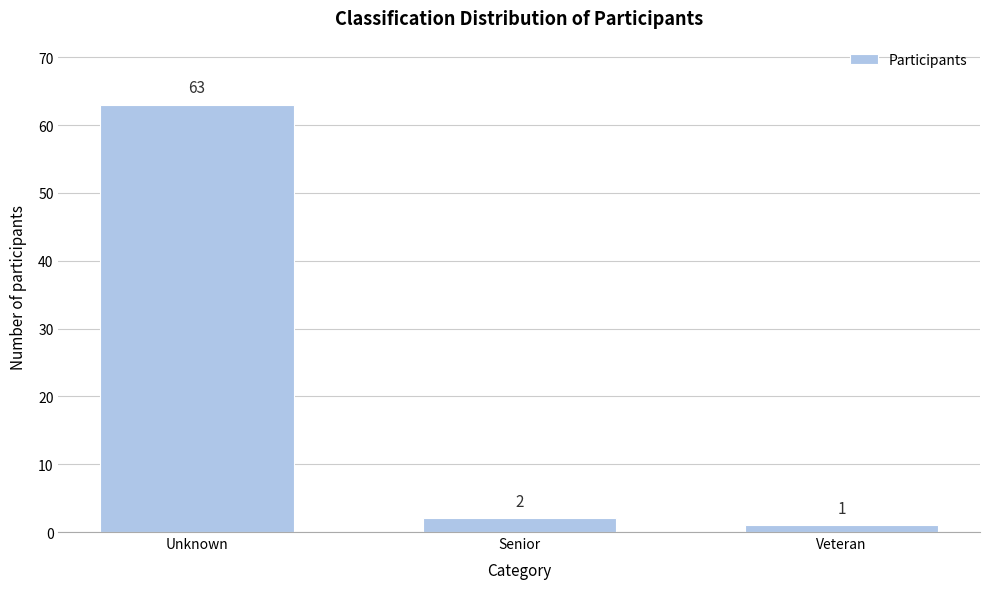

Reading left to right, transcribe all the data shown in this chart.

Unknown=63	Senior=2	Veteran=1